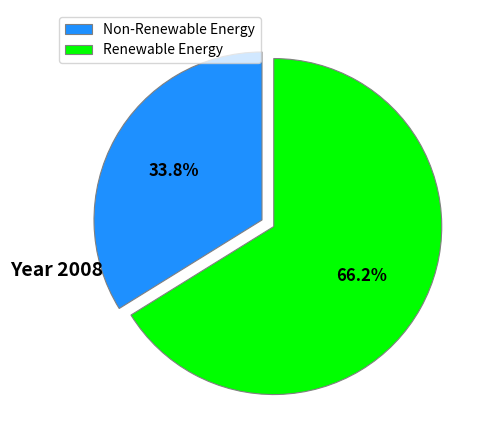

Approximately how many times larger is the value at Renewable Energy compared to Non-Renewable Energy?

2.0